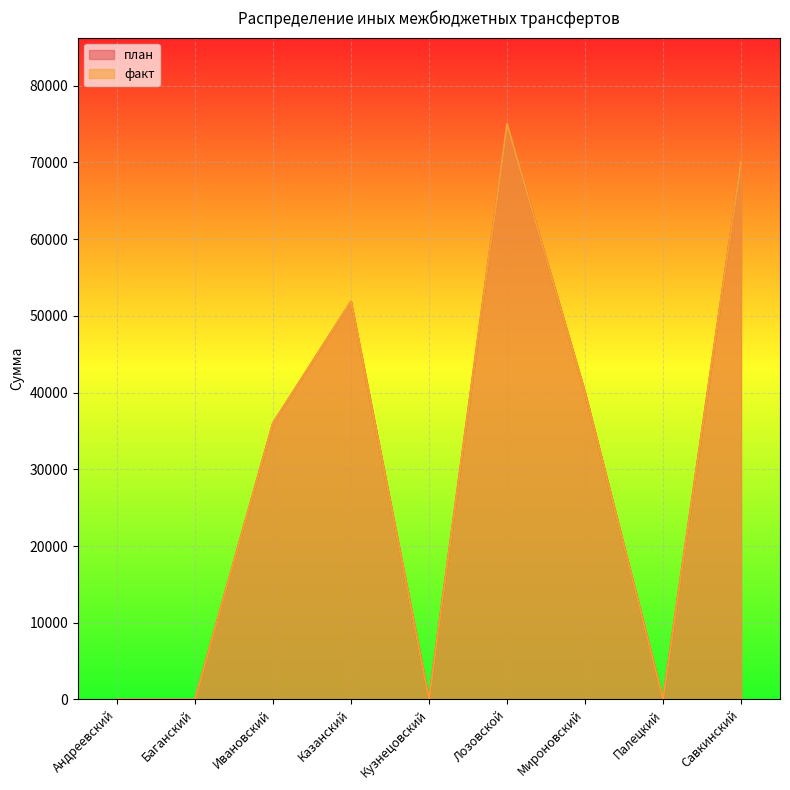

What is the average value of the план series?

30316